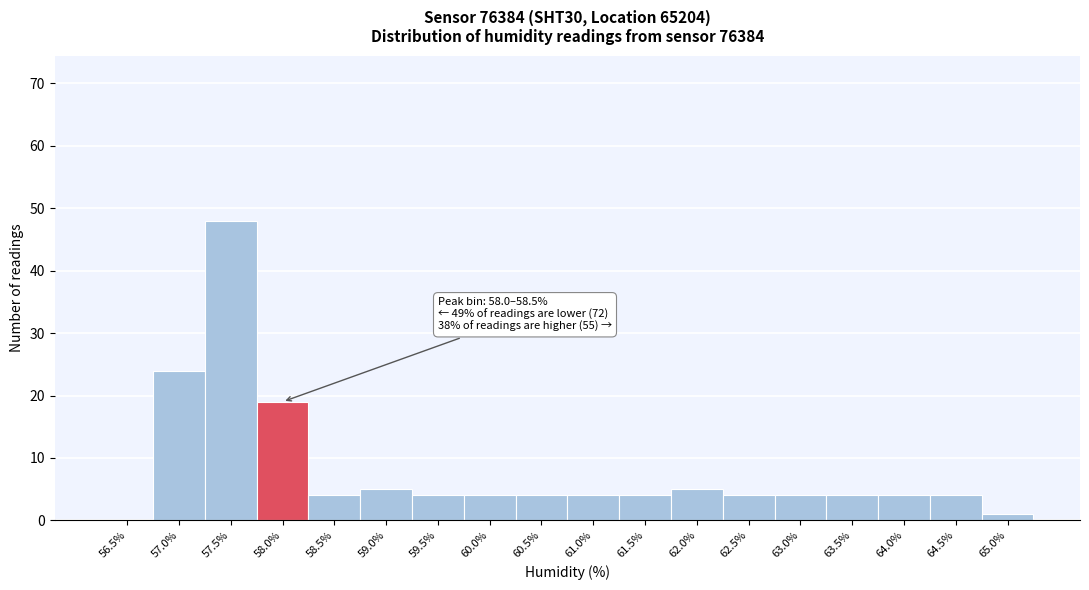

Reading right to left, what are all the values shown in this chart?

65.0%=1	64.5%=4	64.0%=4	63.5%=4	63.0%=4	62.5%=4	62.0%=5	61.5%=4	61.0%=4	60.5%=4	60.0%=4	59.5%=4	59.0%=5	58.5%=4	58.0%=19	57.5%=48	57.0%=24	56.5%=0